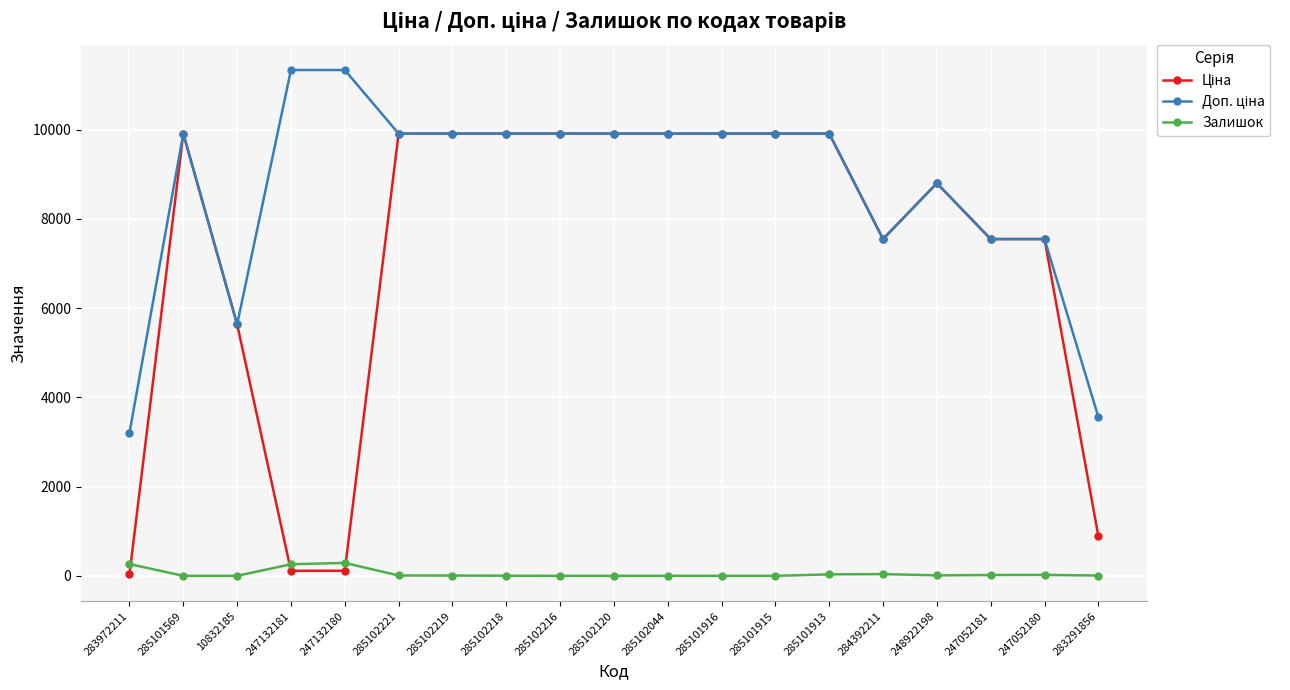

What is the greatest value displayed?

11334.0